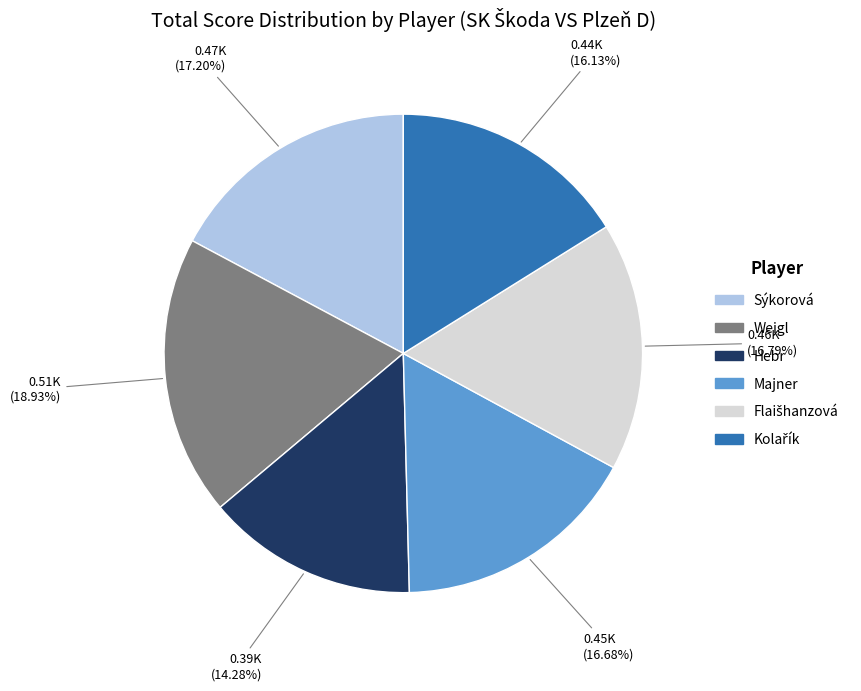

Do Sýkorová and Weigl together represent more than half of the pie?

No